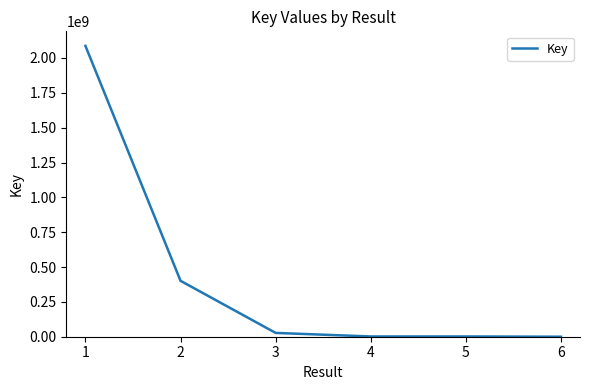

How many distinct data groups are displayed?

1